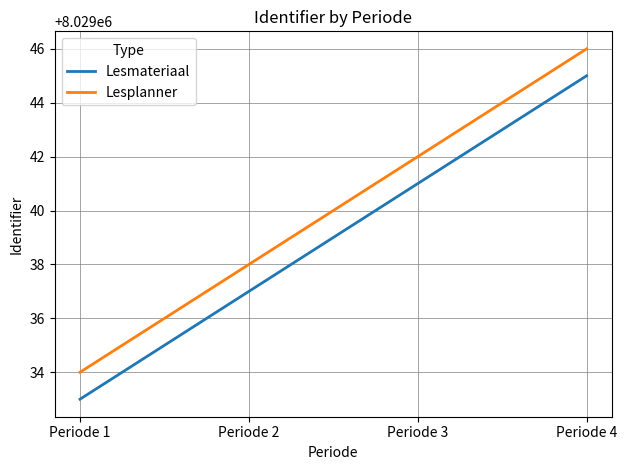

Is the value of Lesplanner at Periode 2 greater than the value of Lesmateriaal at Periode 4?

No